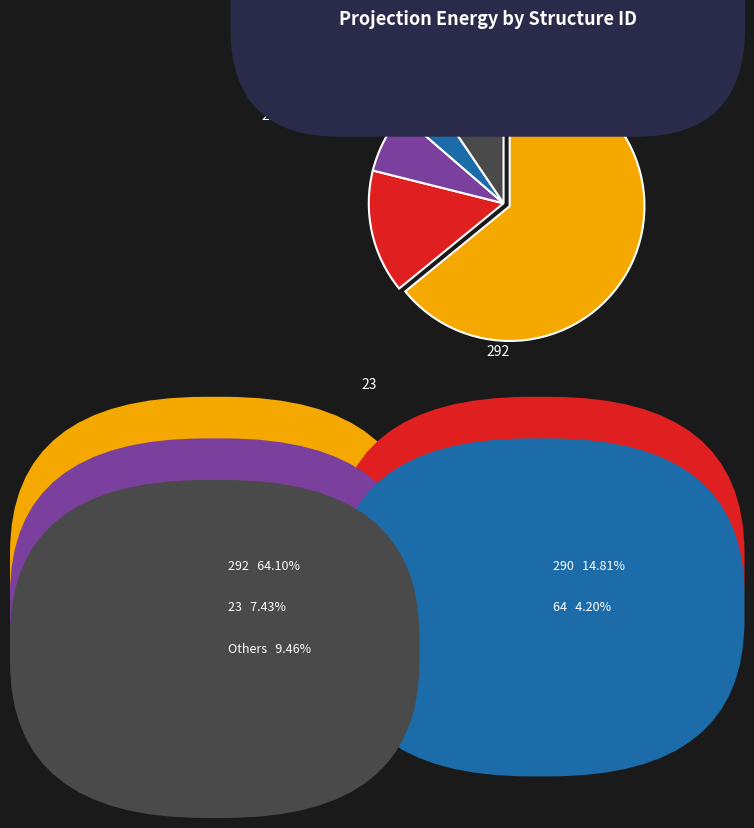

How many slices are in this pie chart?

5